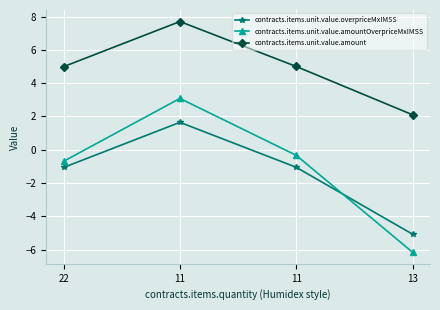

True or false: contracts.items.unit.value.overpriceMxIMSS and contracts.items.unit.value.amount cross at least once.

False